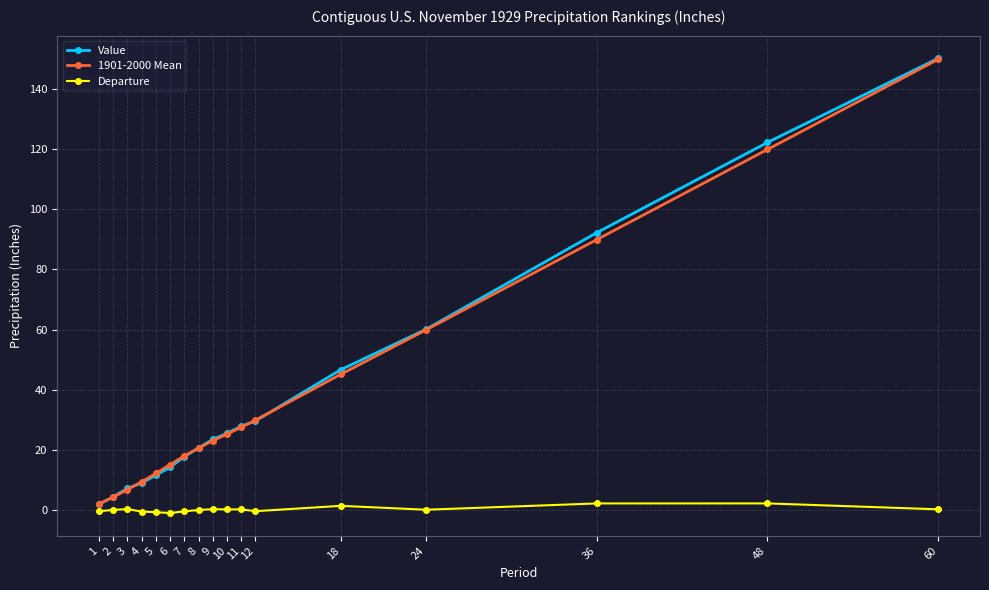

What is the value of the Departure point at the 12th from the left?

-0.3